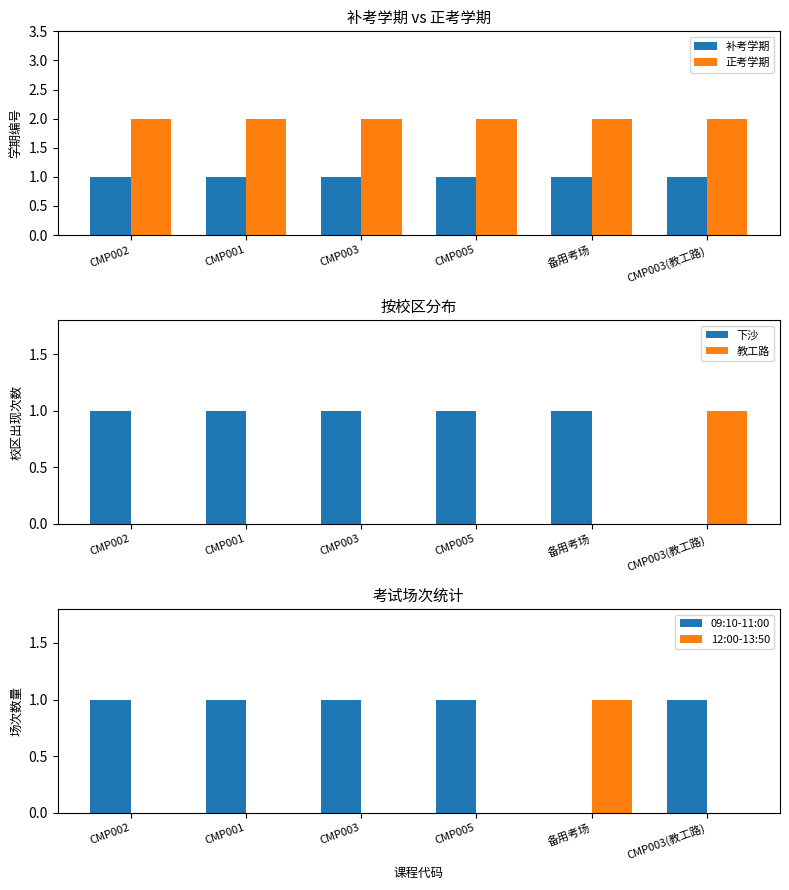

True or false: 教工路 has a value of 1 at CMP003(教工路).

True